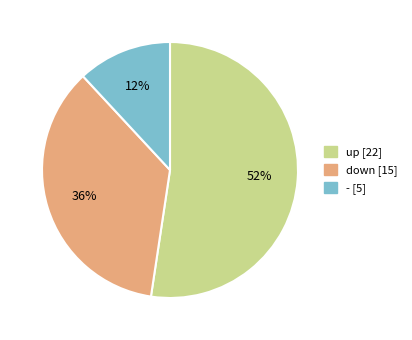

Which category has the smallest portion of the pie?

-